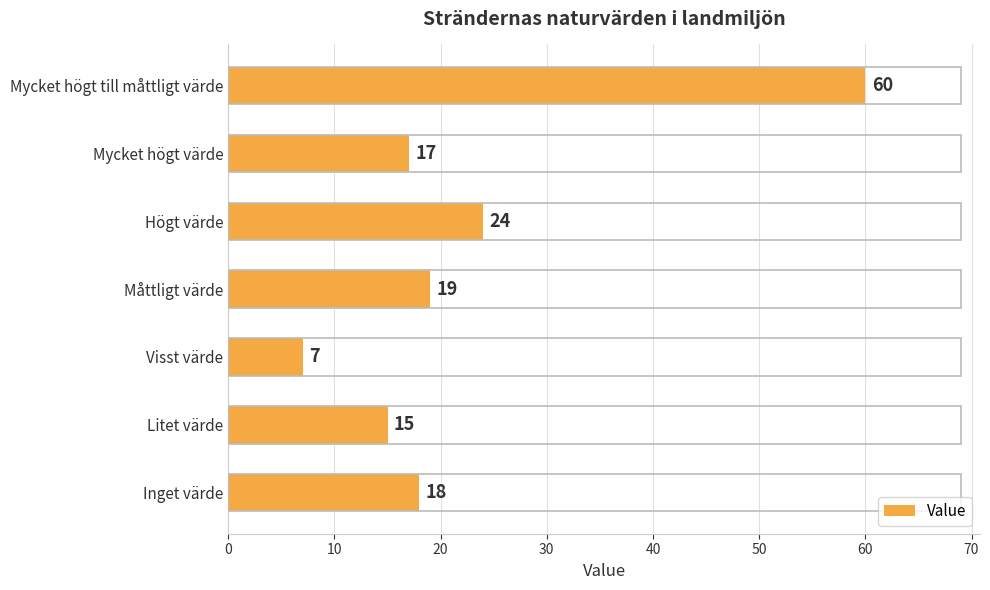

Are the bars grouped side by side (vs. stacked)?

No